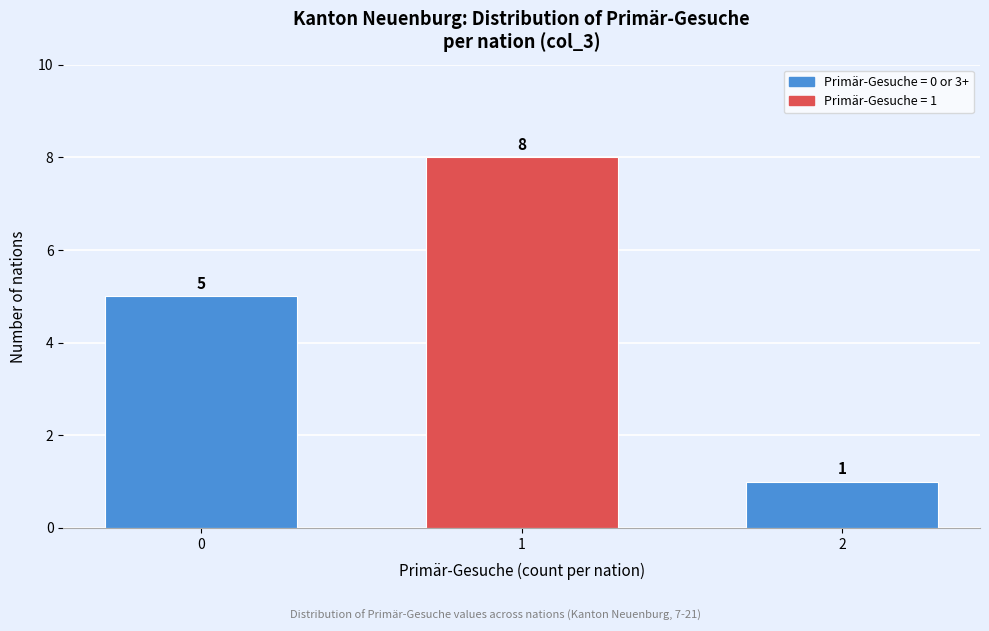

Reading left to right, list all the values displayed in this chart.

0=5	1=8	2=1